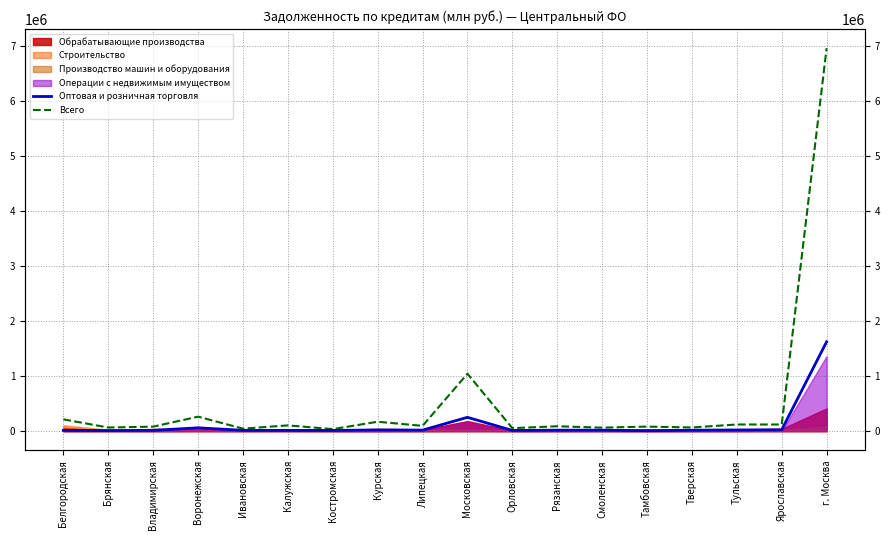

Is it true that Оптовая и розничная торговля equals 39401 at Ярославская?

False